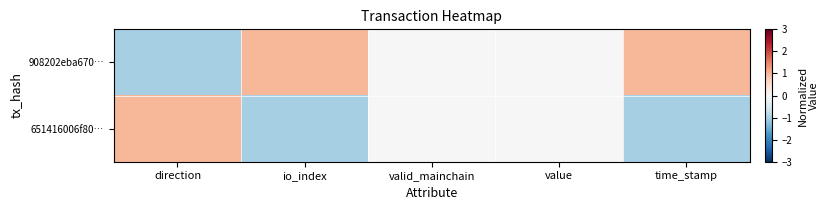

Reading right to left, extract all data points from this chart.

908202eba670…: time_stamp=1	value=0	valid_mainchain=0	io_index=1	direction=-1
651416006f80…: time_stamp=-1	value=0	valid_mainchain=0	io_index=-1	direction=1